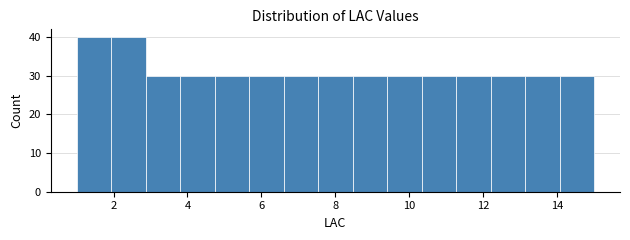

How tall is the bar that spans 13.2 to 14.0 on the x-axis? Neither the bar edges nor the heights are printed on the chart, so give them approximately, as read against the axes.

30